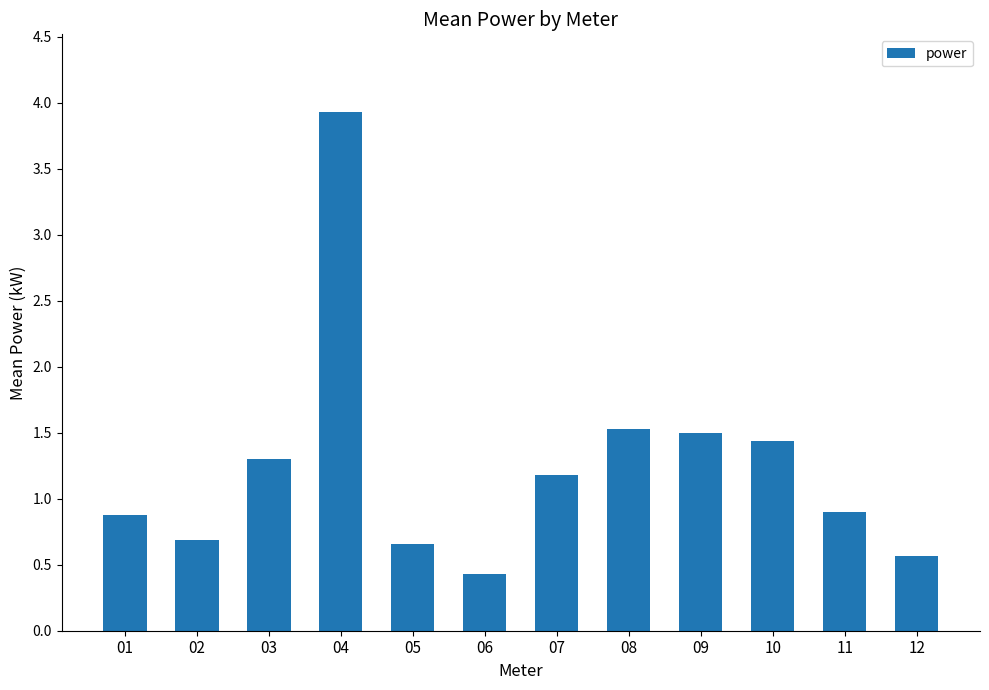

How many bars are there in total?

12